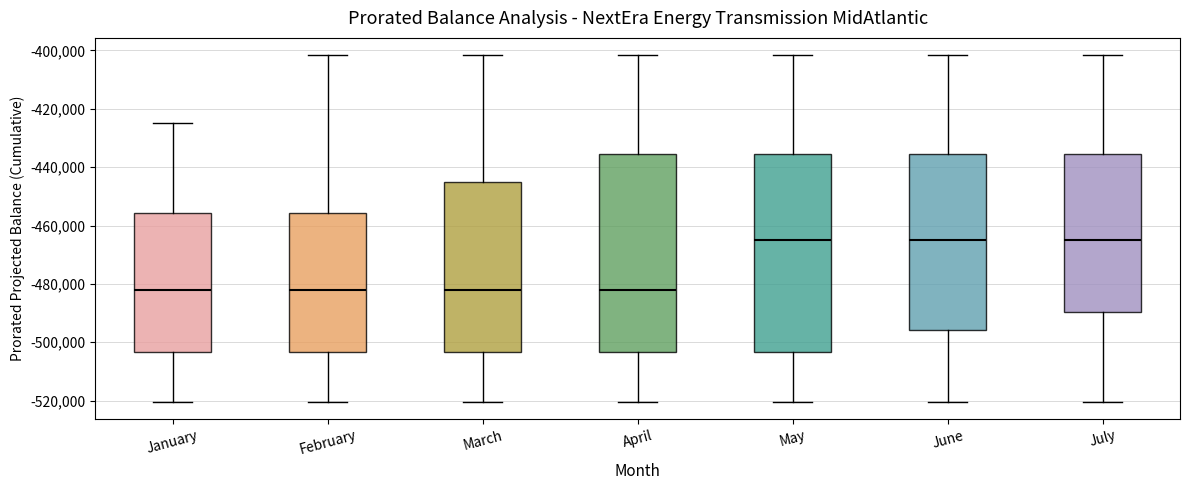

Where does the median line of the box for June sit on the y-axis? The values are not printed on the chart, so give them approximately, as read against the axis.

-466000